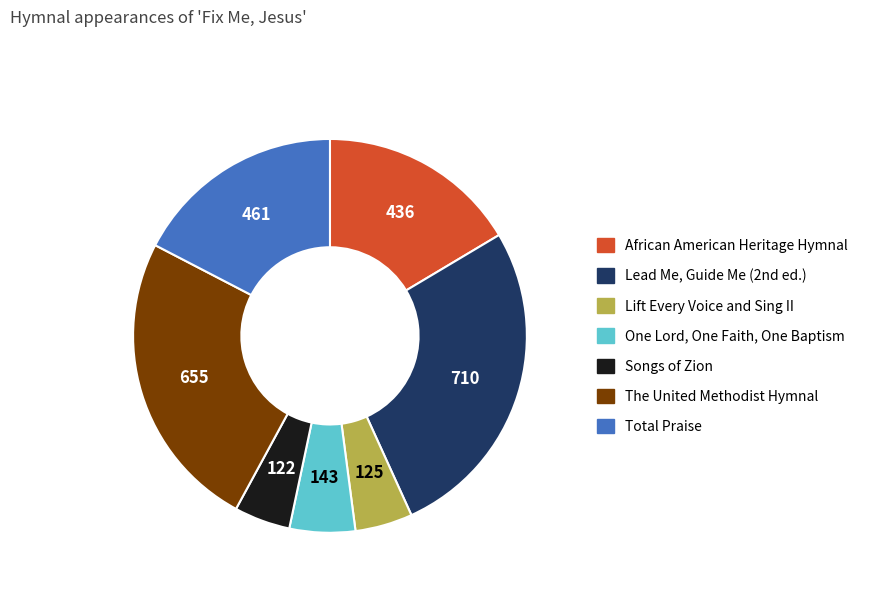

Which slice is the largest?

Lead Me, Guide Me (2nd ed.)